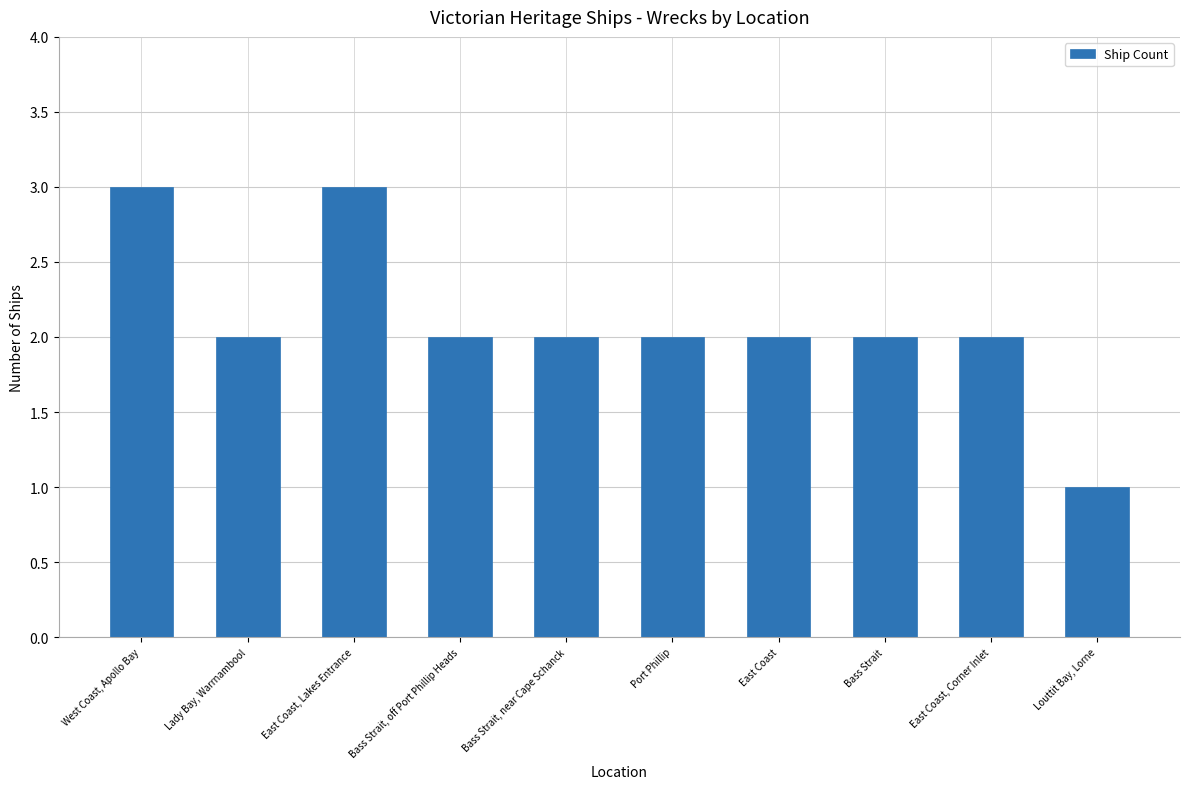

Reading left to right, what are all the values shown in this chart?

3	2	3	2	2	2	2	2	2	1